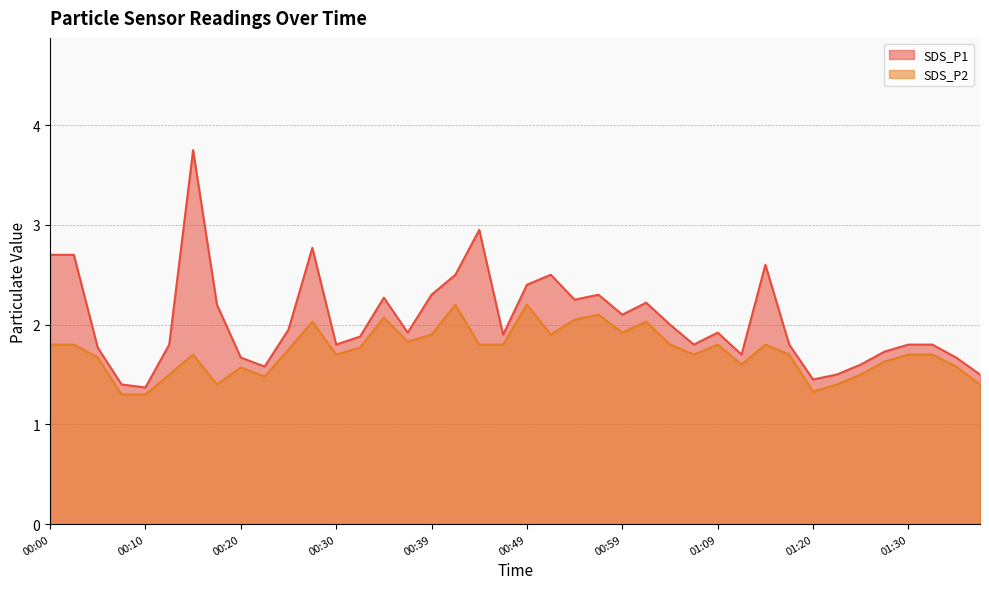

How many lines are shown in the chart?

2